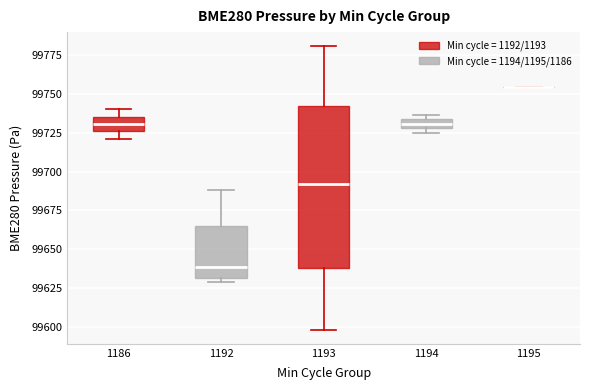

Where does the lower whisker of the box at x = 1193 end on the y-axis? The values are not printed on the chart, so give them approximately, as read against the axis.

99600